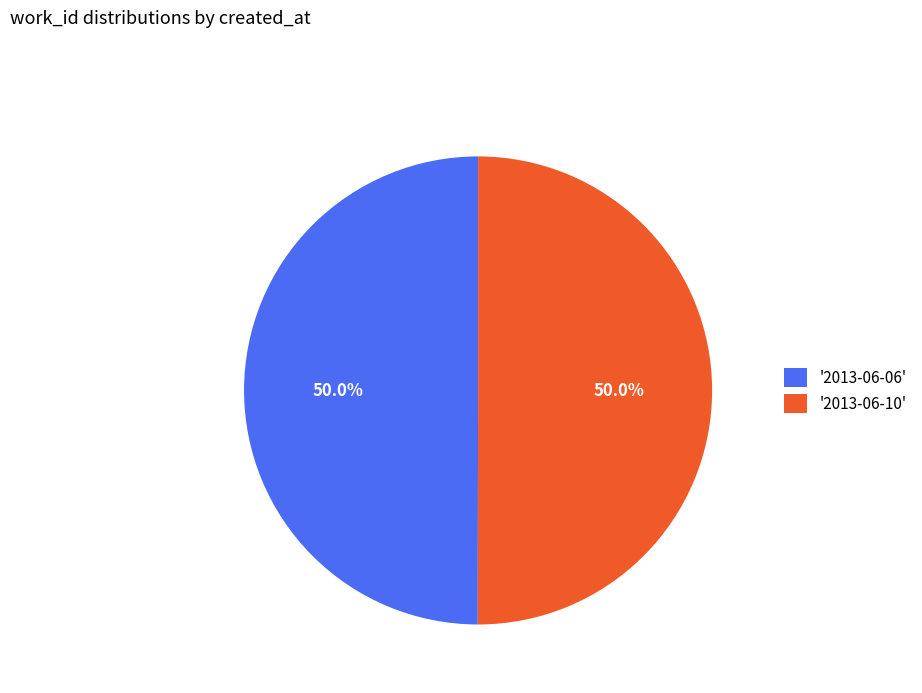

What portion of the pie excludes '2013-06-10'?

50.0%